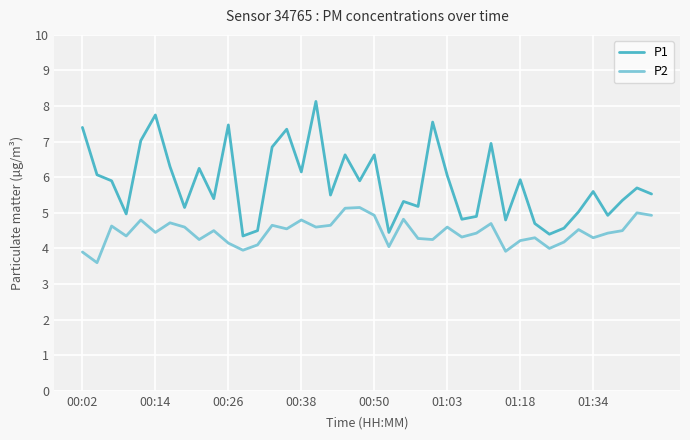

What is the average value of the P2 series?

4.5